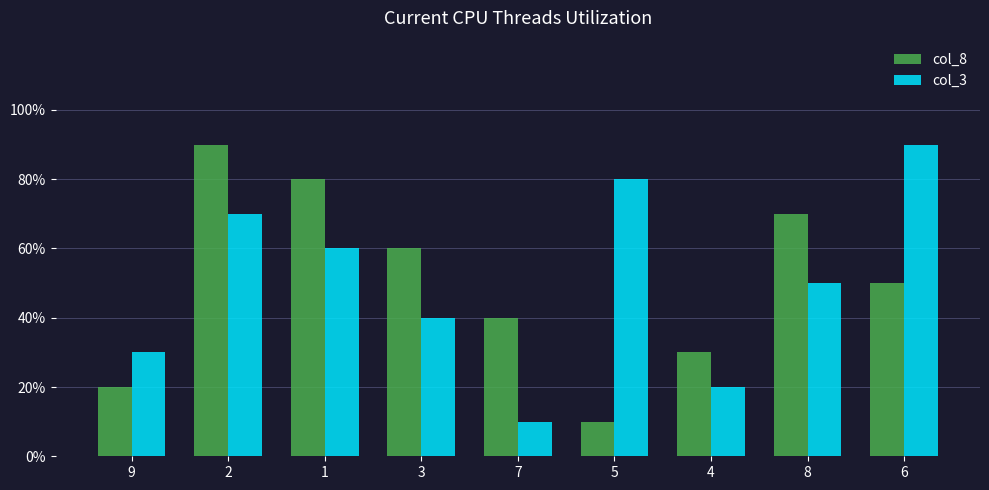

What is the lowest value of the col_8 series?

1